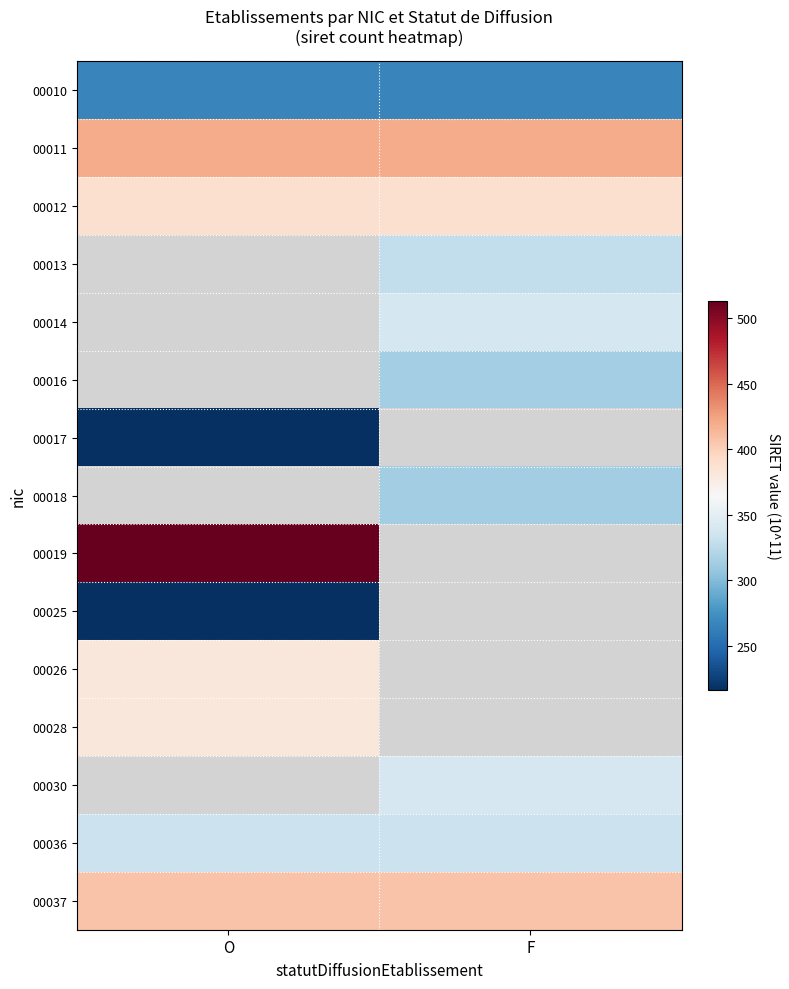

What is the lowest value of the 00011 series?

419.5